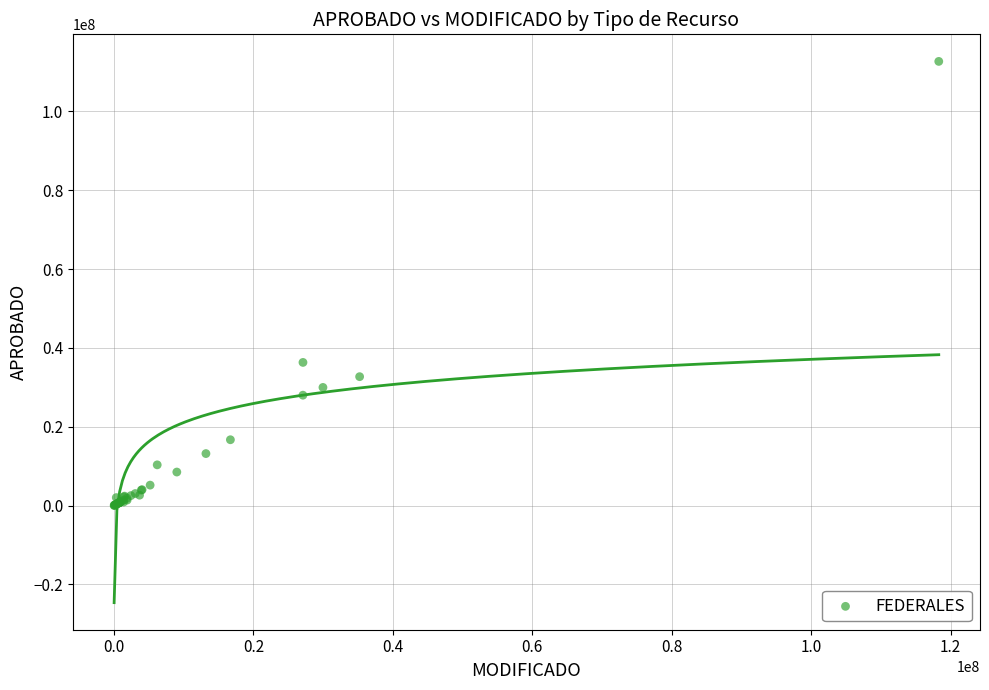

What Y value in the scatter plot is closest to 56348898?

36313000.0